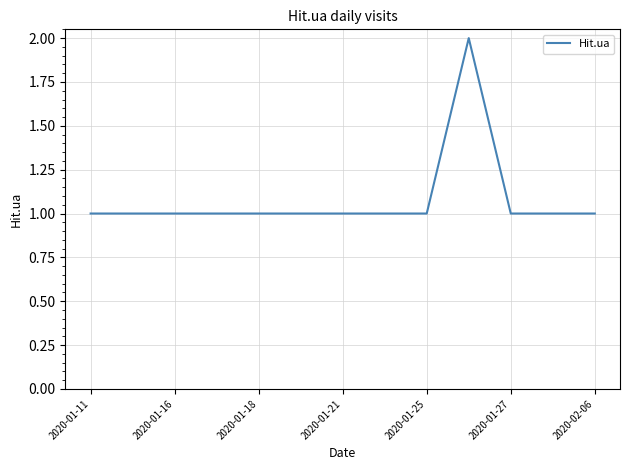

What is the difference between the maximum and minimum values?

1